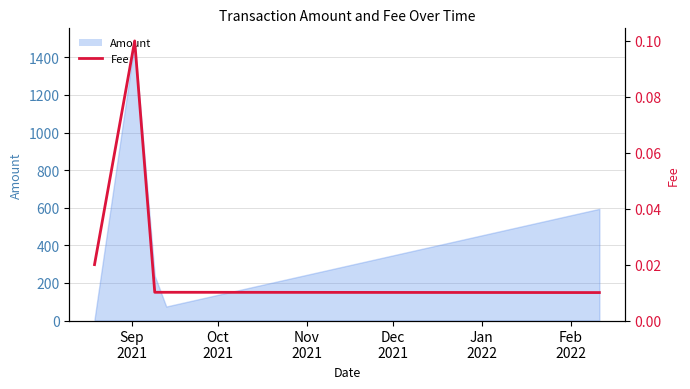

What is the greatest value displayed?

0.1